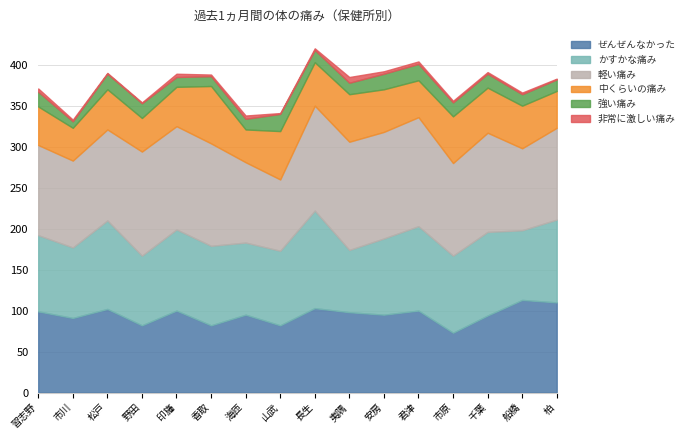

What value does the ぜんぜんなかった series have at 柏?

110